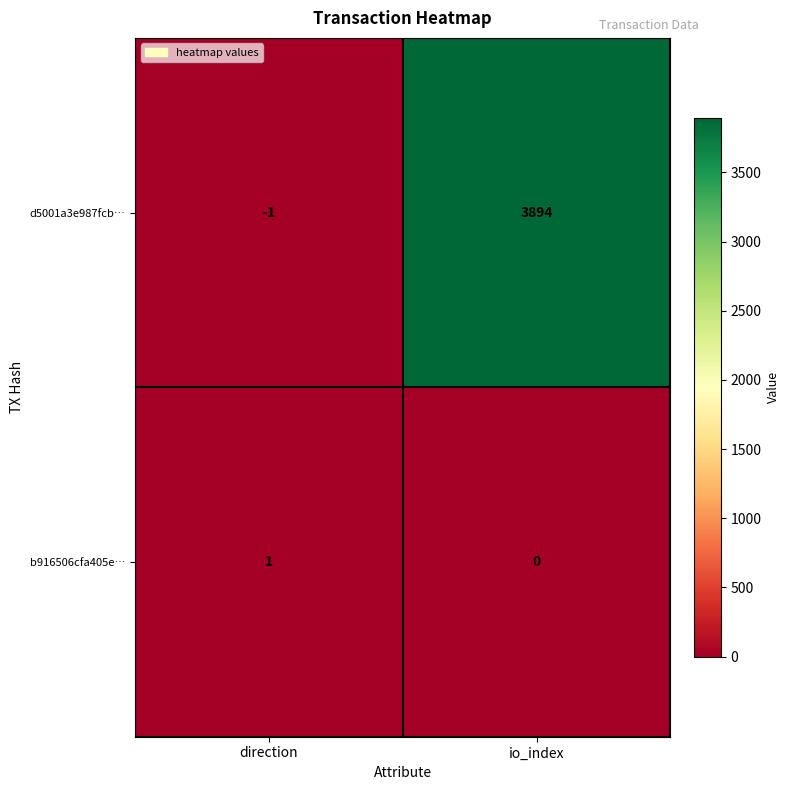

Reading left to right, transcribe all the data shown in this chart.

d5001a3e987fcb…: -1	3894
b916506cfa405e…: 1	0